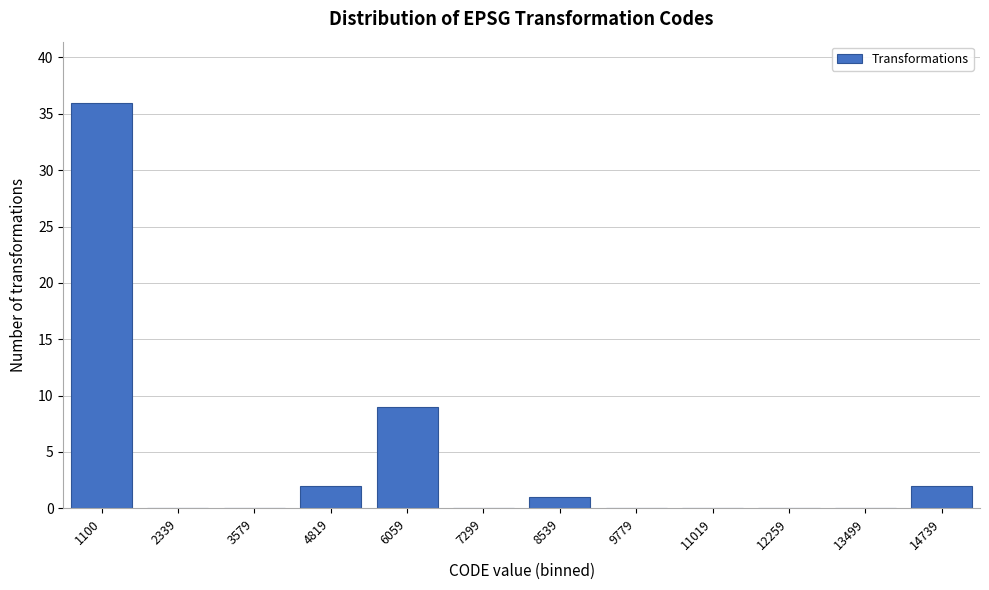

Reading right to left, what are all the values shown in this chart?

14739=2	13499=0	12259=0	11019=0	9779=0	8539=1	7299=0	6059=9	4819=2	3579=0	2339=0	1100=36